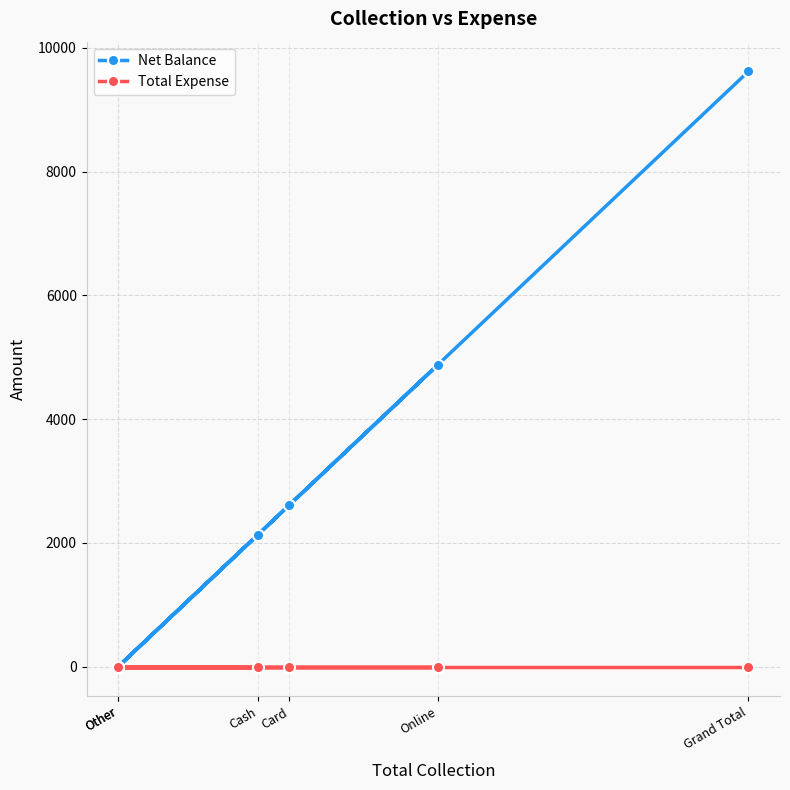

Is the value of Net Balance at Other greater than the value of Total Expense at Cash?

No